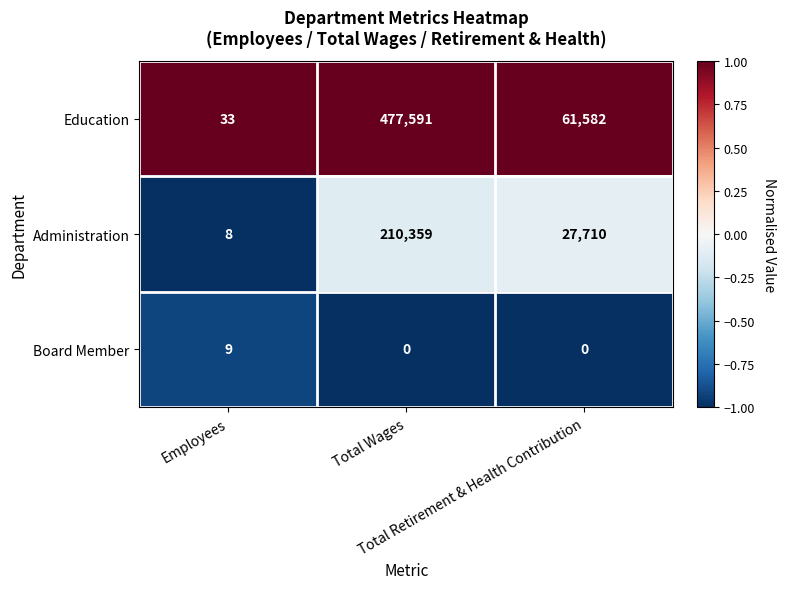

What is the average value of the Education series?

179735